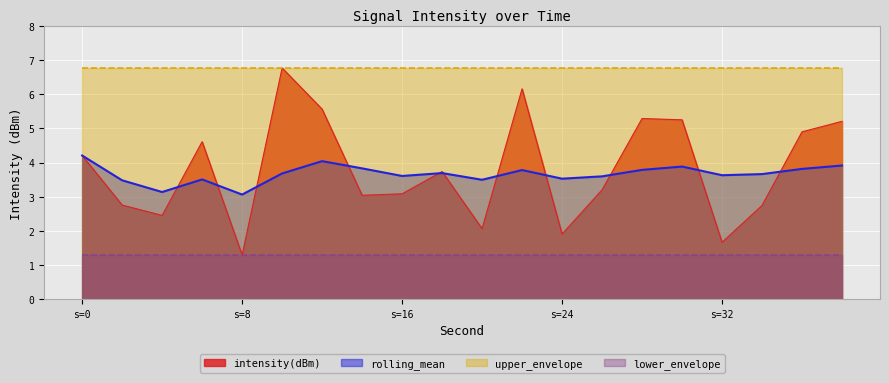

How many intersections are there between rolling_mean and intensity(dBm)?

11